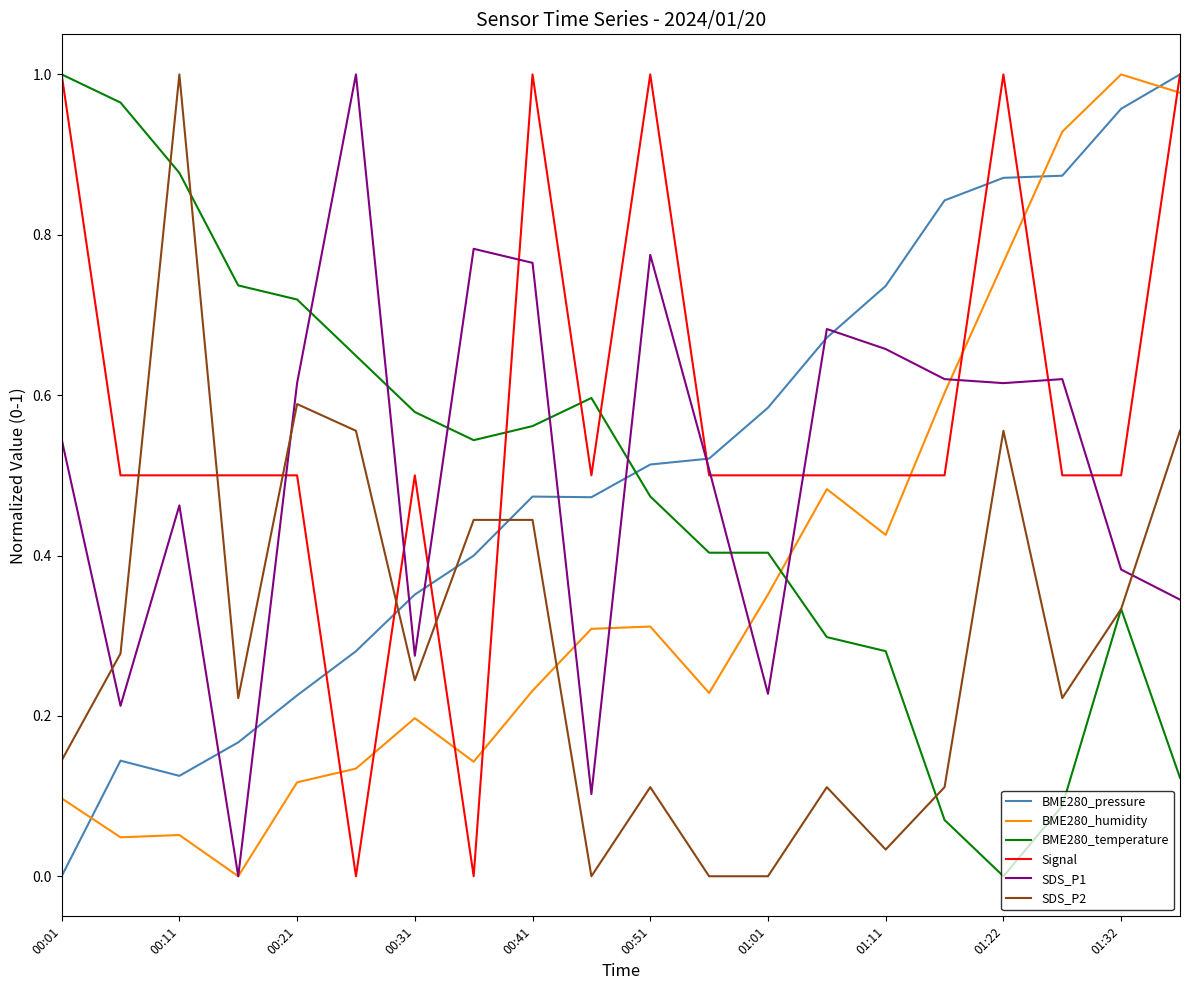

Which series ends up on top after the final intersection of BME280_pressure and BME280_humidity?

BME280_pressure